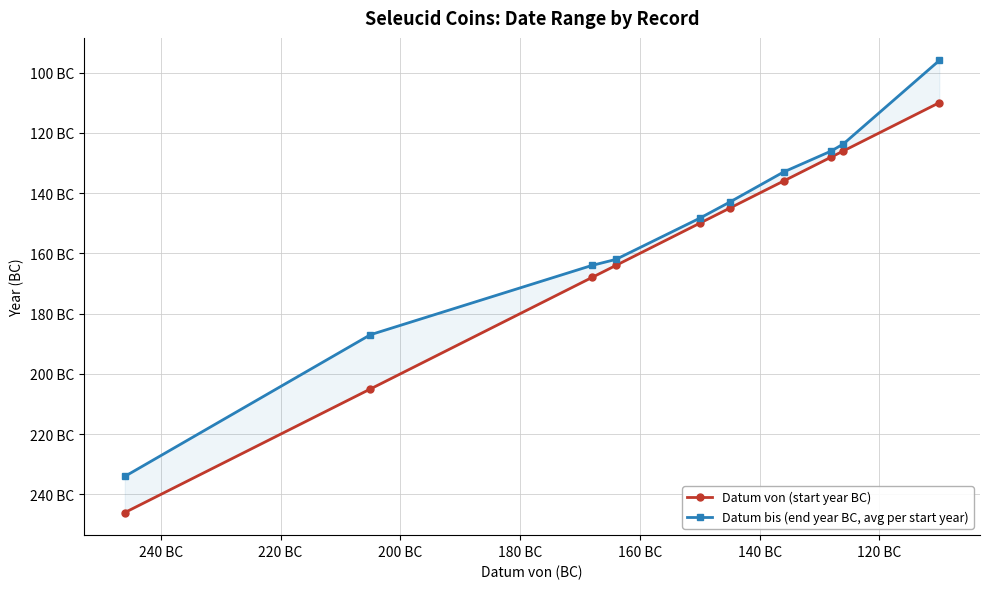

True or false: Datum bis (end year BC, avg per start year) and Datum von (start year BC) intersect in this chart.

False